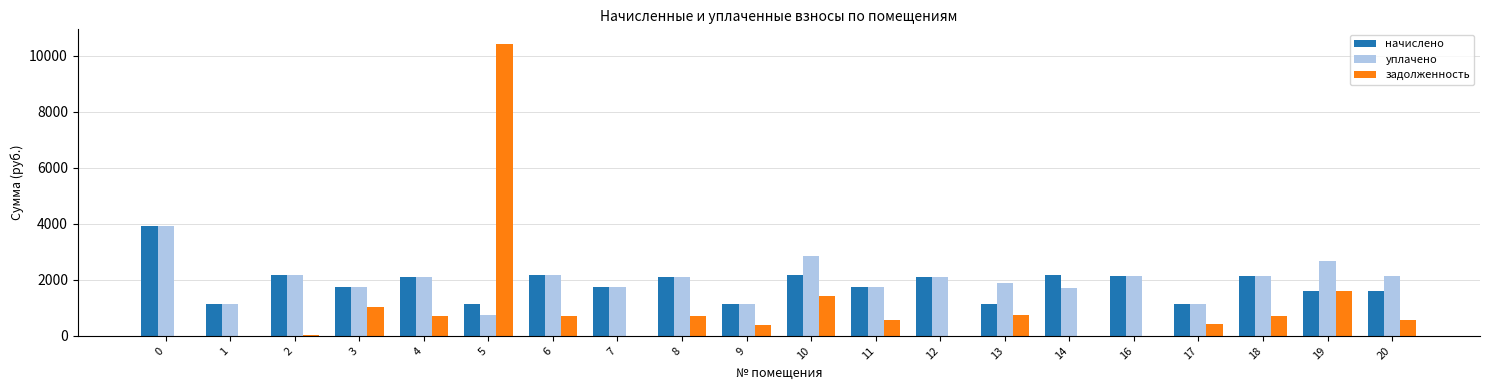

The задолженность series shows 705.5 at 8. True or false?

True